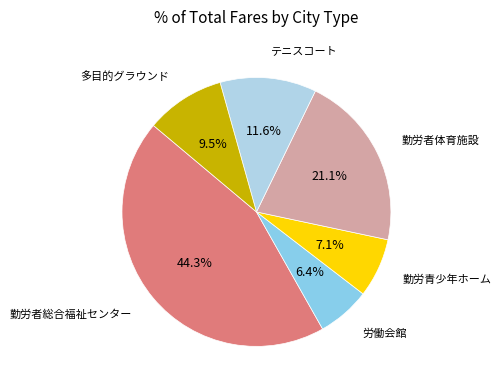

Is there a majority slice in this chart?

No